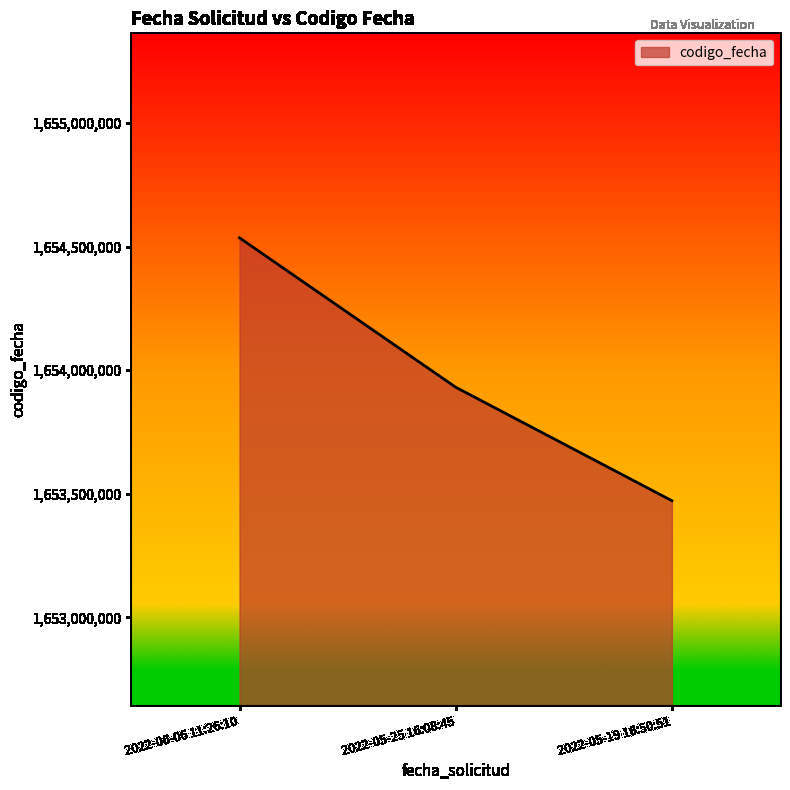

What is the label of the 1st point from the right?

2022-06-06 11:26:10